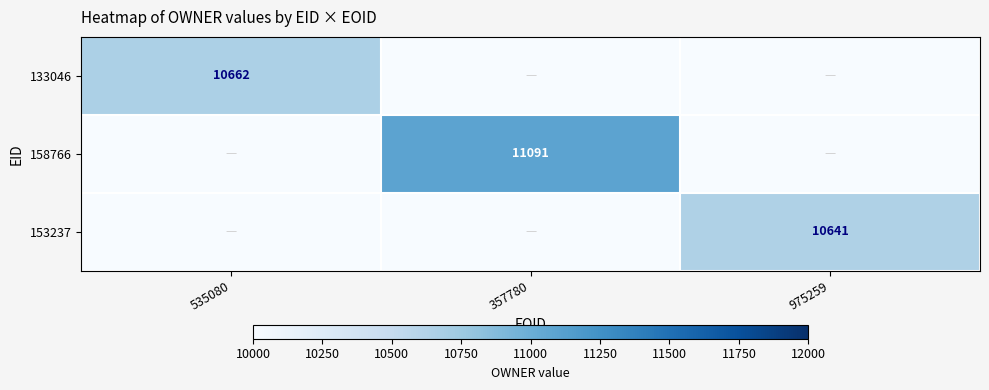

Is the value of 153237 at 975259 greater than the value of 158766 at 357780?

No